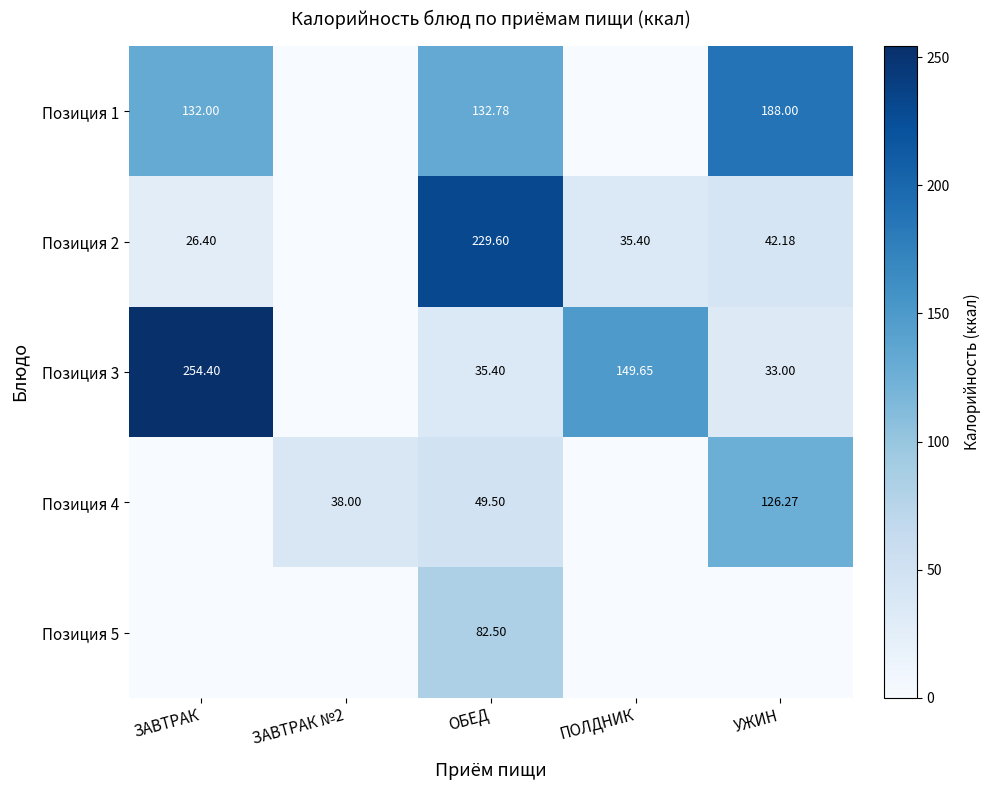

Between ЗАВТРАК №2 and ОБЕД, which is larger?

ОБЕД